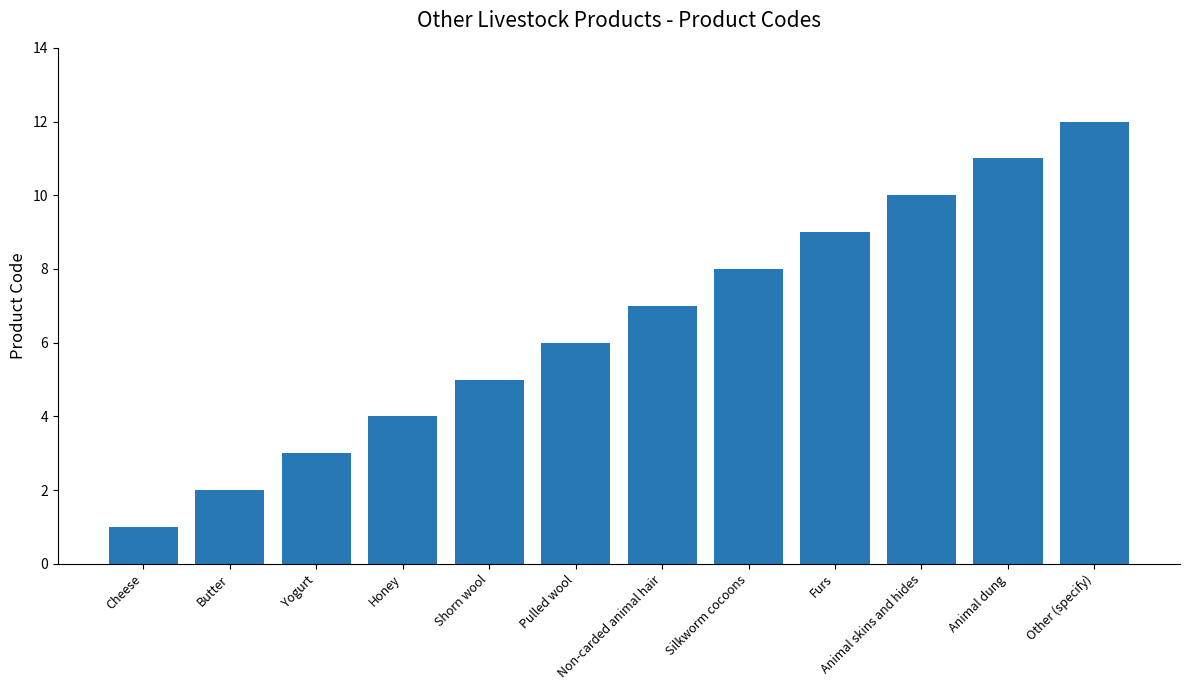

Which category has the highest value across all series?

Other (specify)